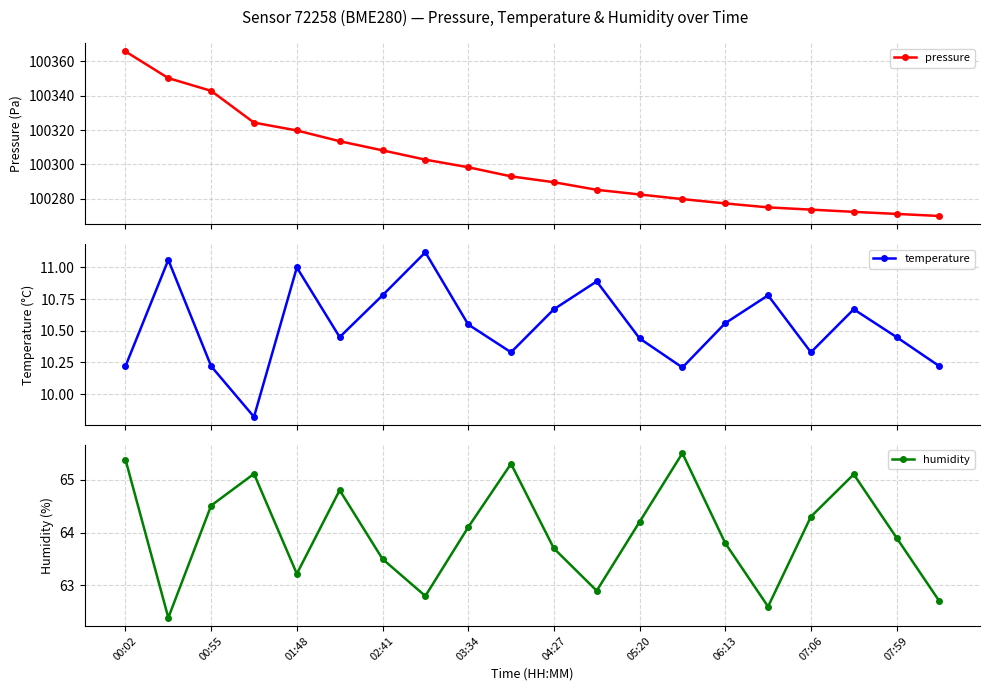

What is the minimum value for humidity?

62.4